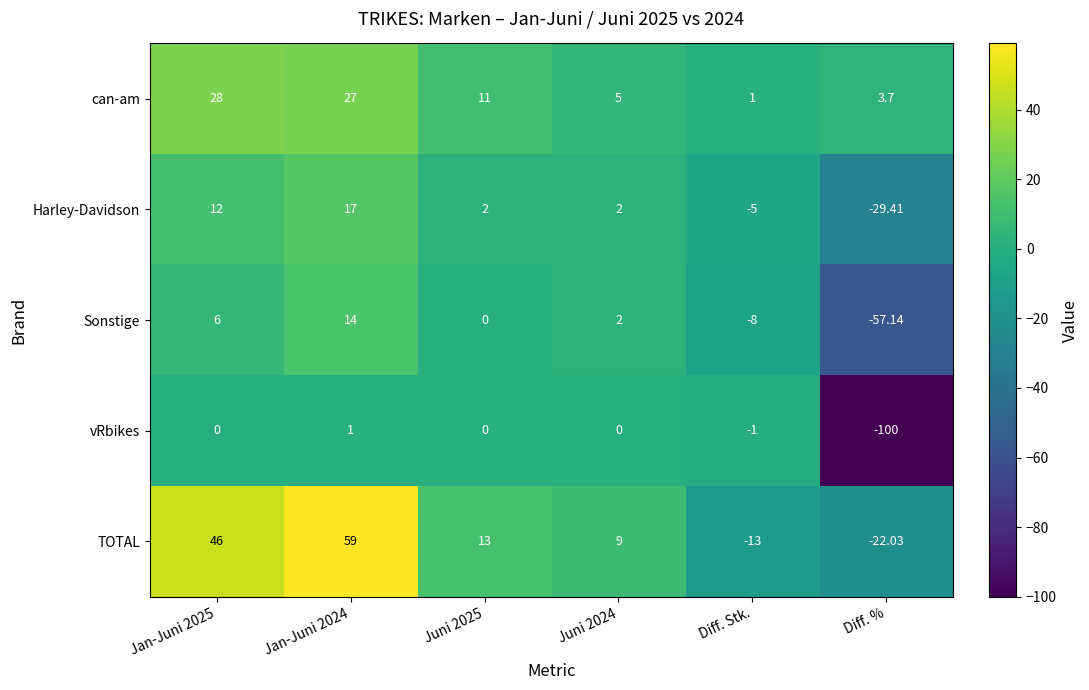

Which series has the largest total across all categories?

TOTAL